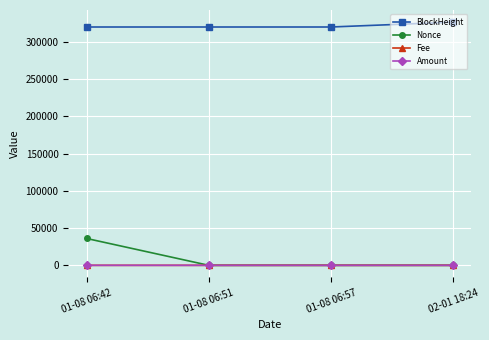

At which category is the sum across all series the highest?

01-08 06:42